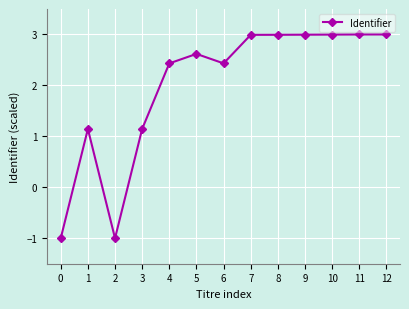

Where does the data first go above 2?

4